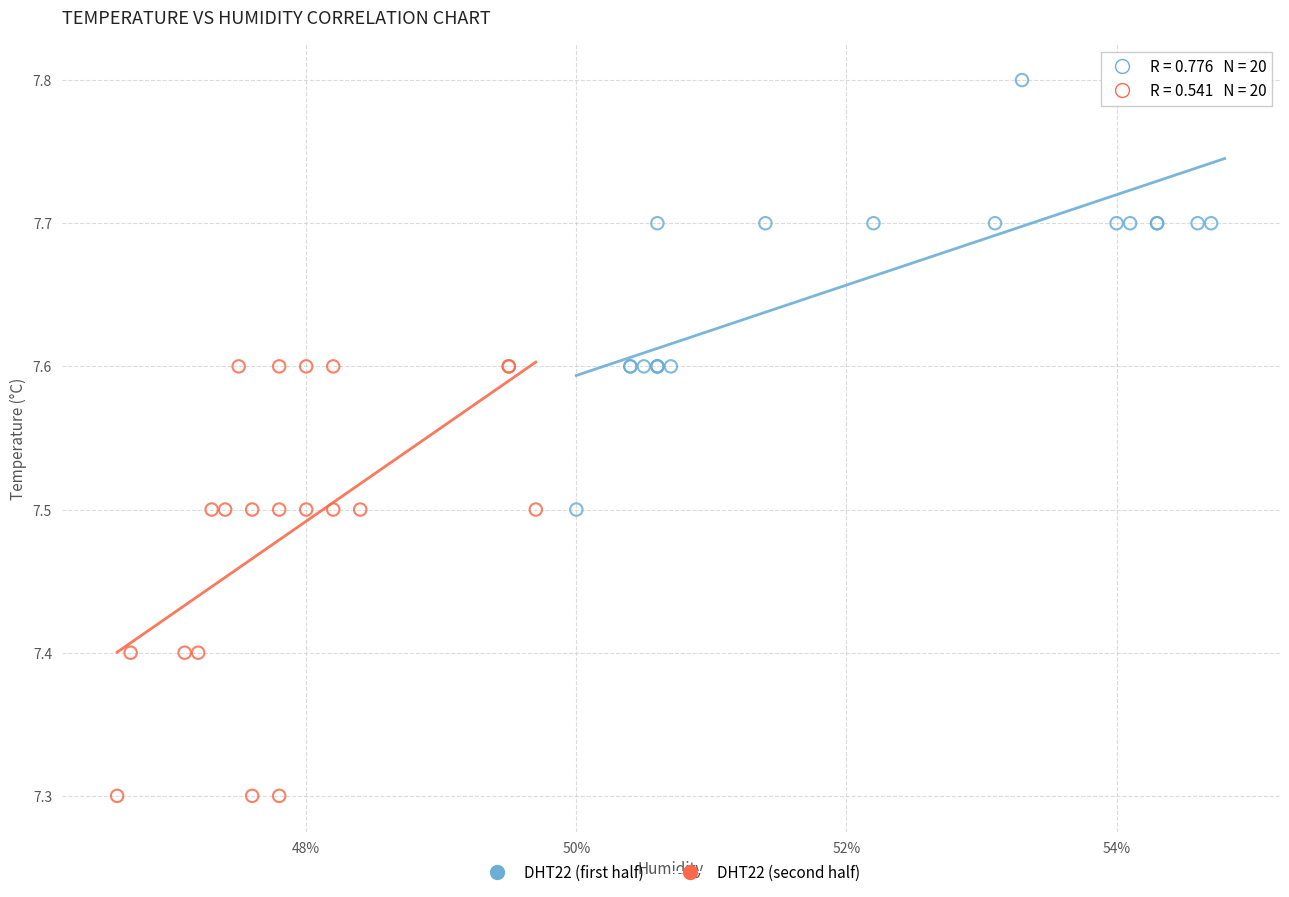

Which series reaches the minimum Y coordinate?

DHT22 (second half)